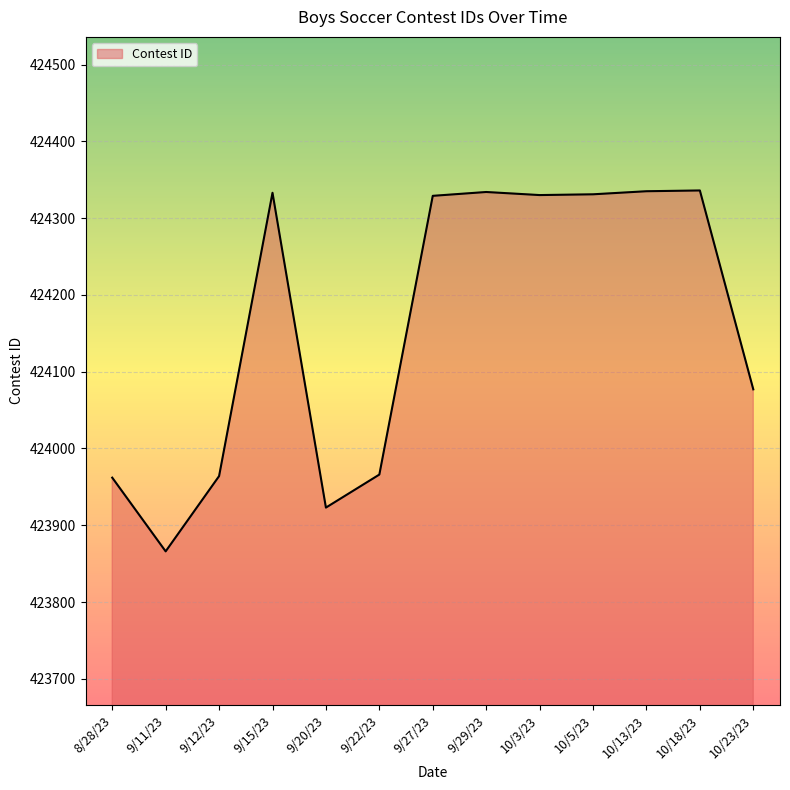

Where is the data nearest to the value 424101?

10/23/23